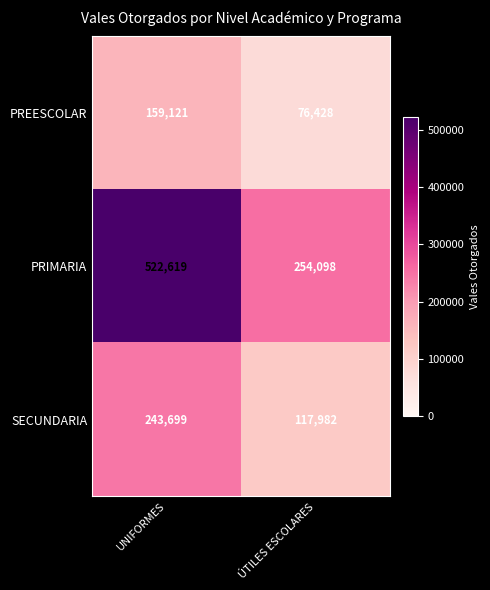

Which series has the widest spread of values?

PRIMARIA